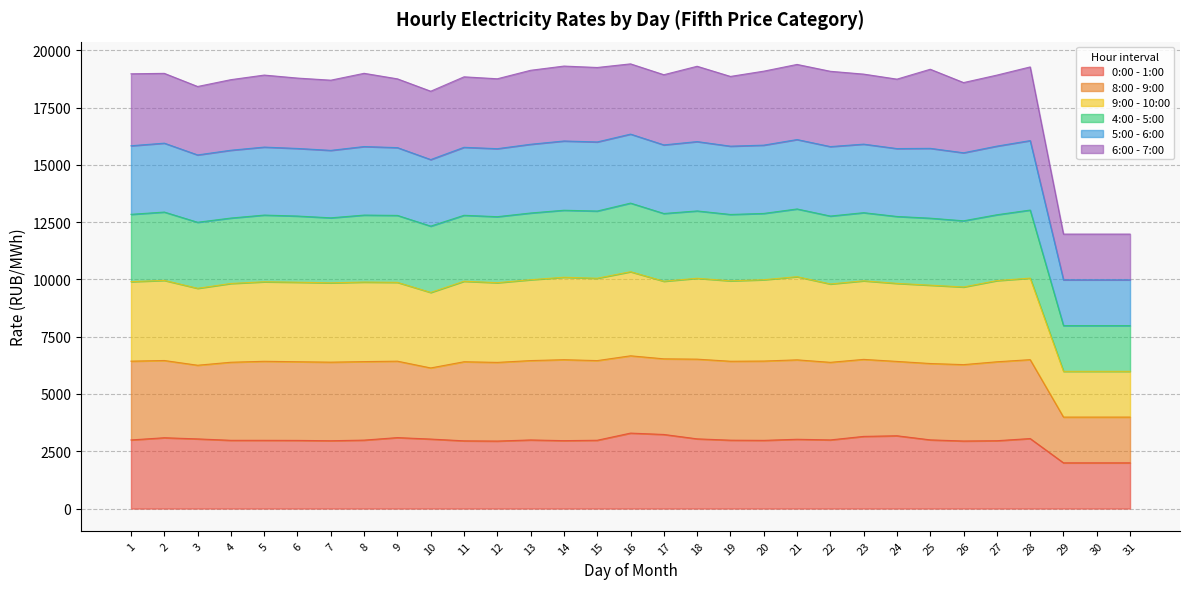

What is the maximum value for 0:00 - 1:00?

3293.7